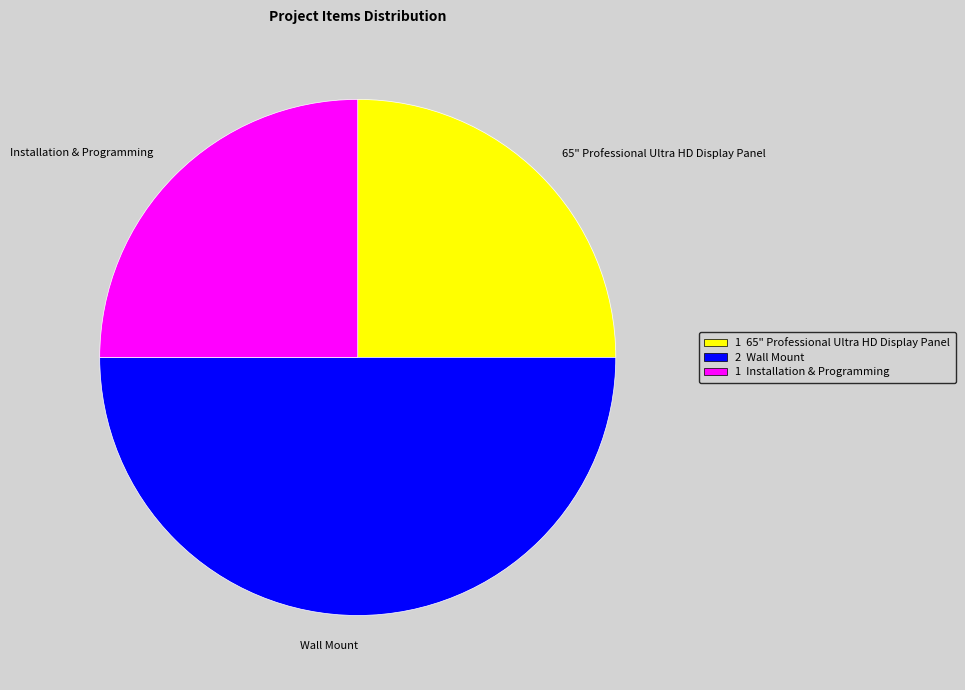

Which category has the biggest portion of the pie?

Wall Mount